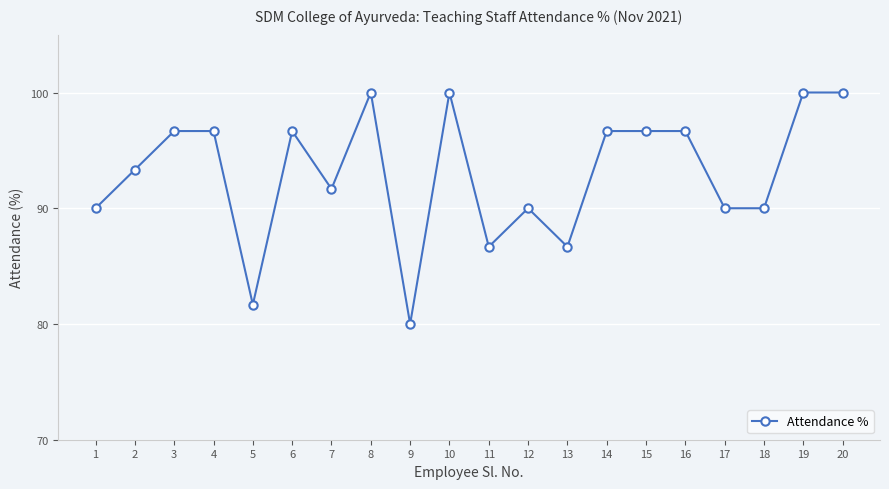

Is it true that the value at 18 is 42.8?

False